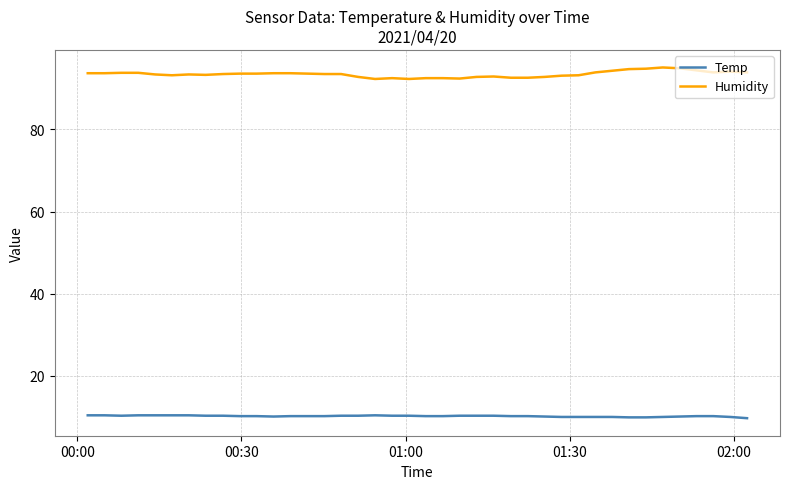

Which series has the largest total across all categories?

Humidity